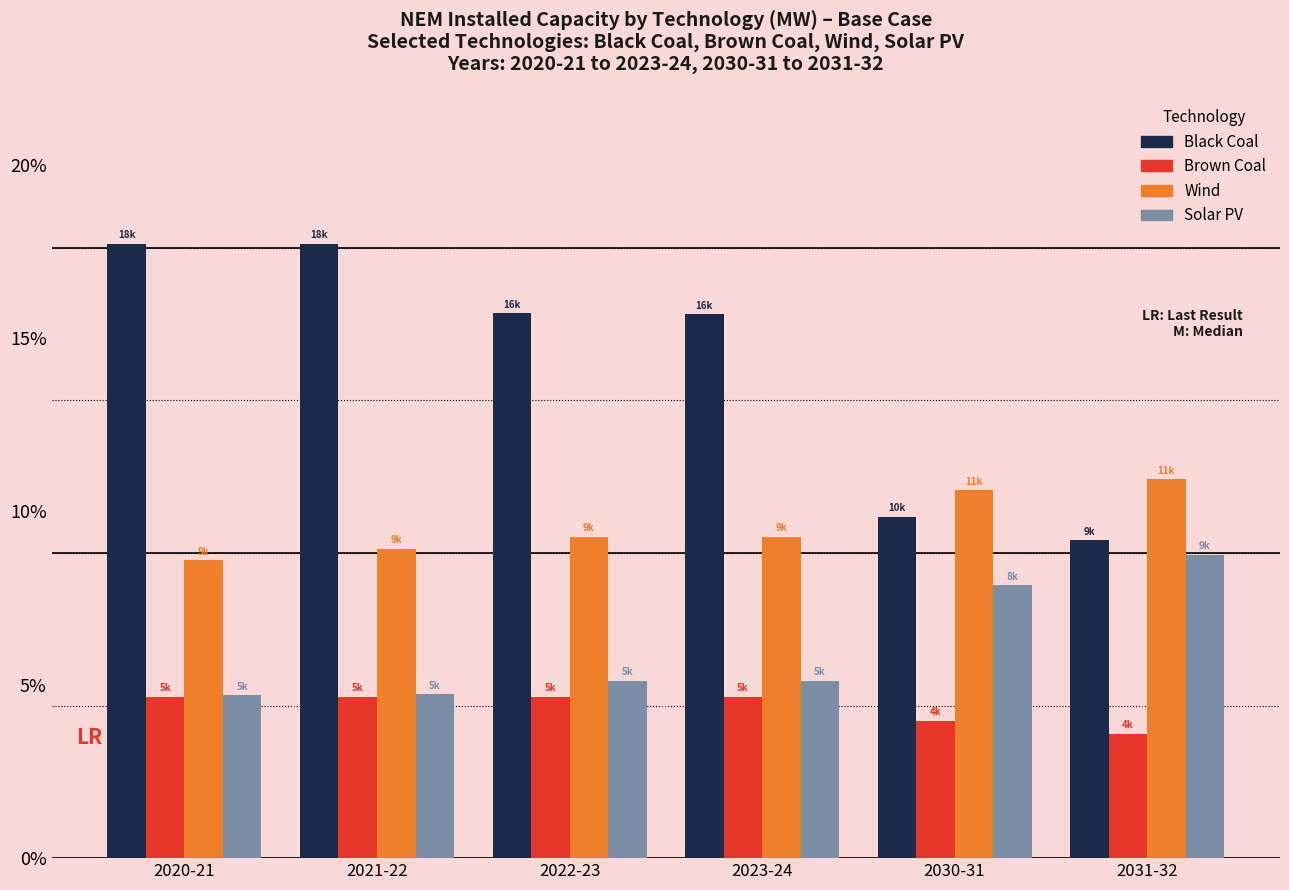

Are the bars horizontal?

No